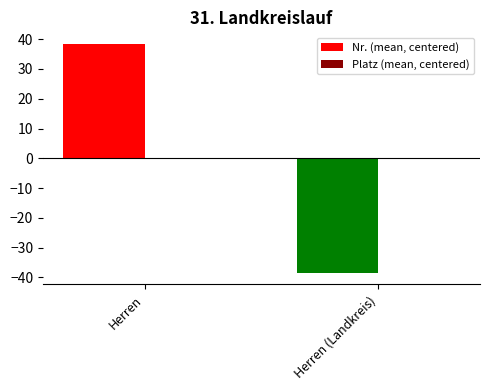

Reading left to right, extract all data points from this chart.

38.5	-38.4